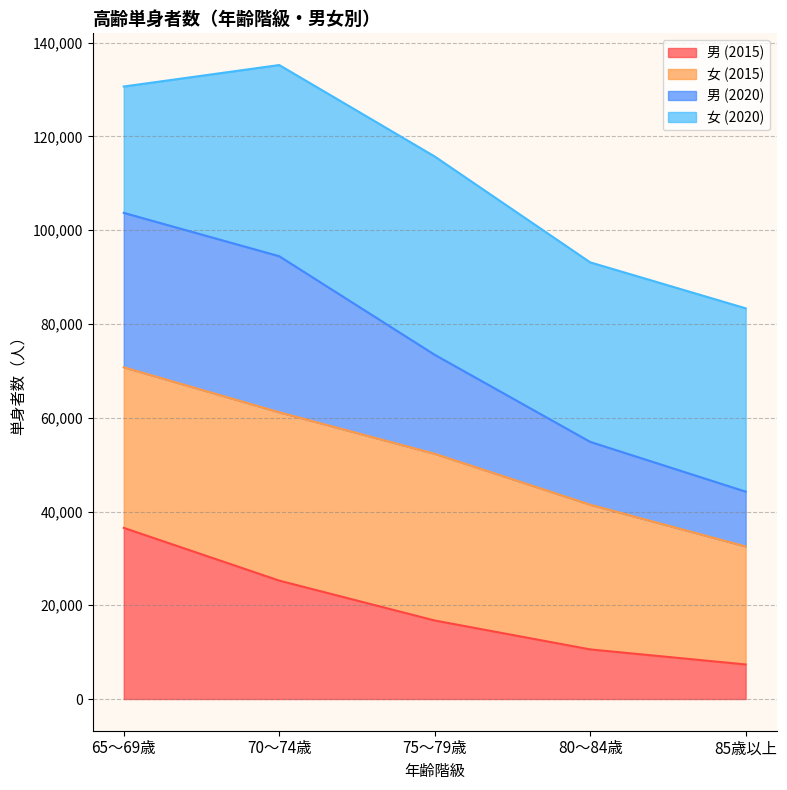

Which category has the lowest value in the 男 (2015) series?

85歳以上